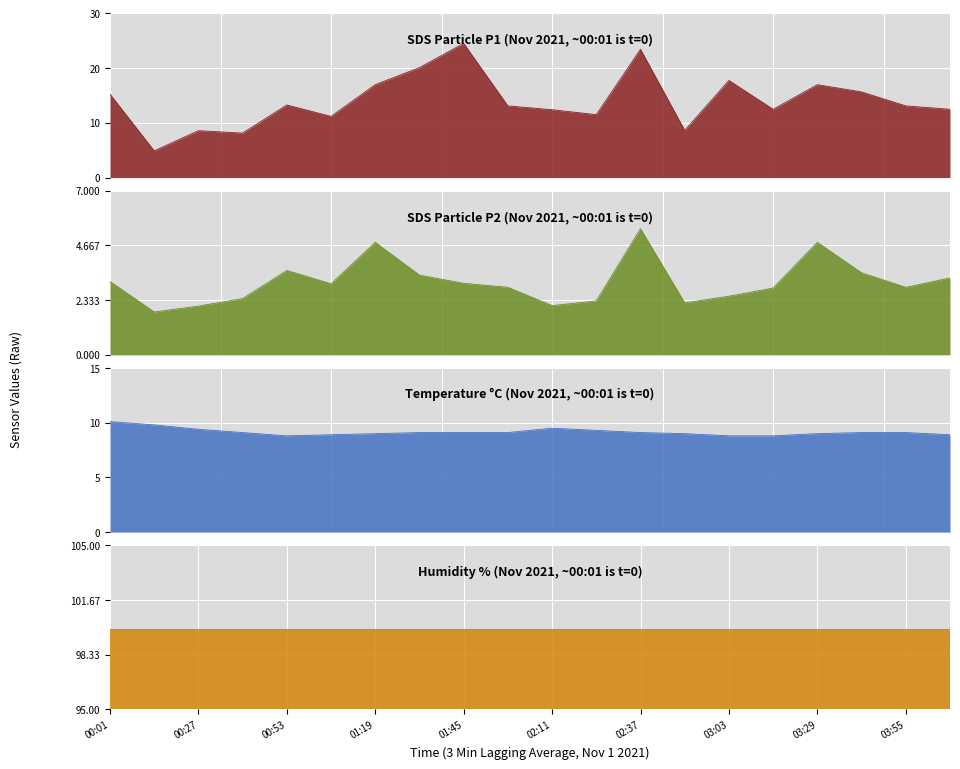

Which category has the lowest value in the SDS_P2 series?

00:14